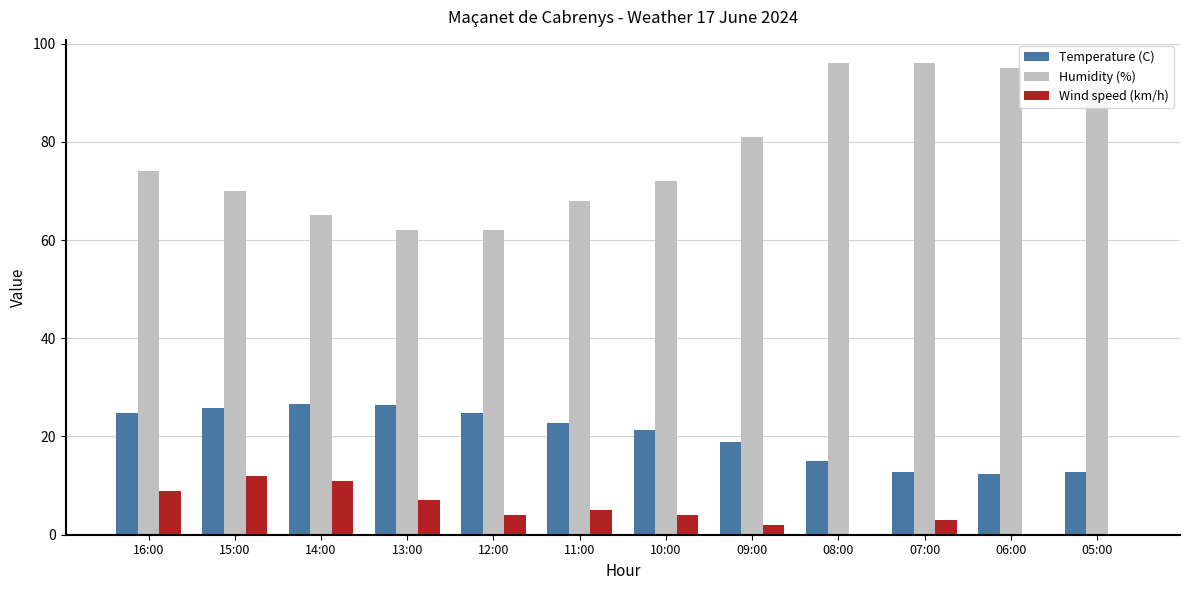

True or false: Humidity (%) has a value of 62.0 at 13:00.

True